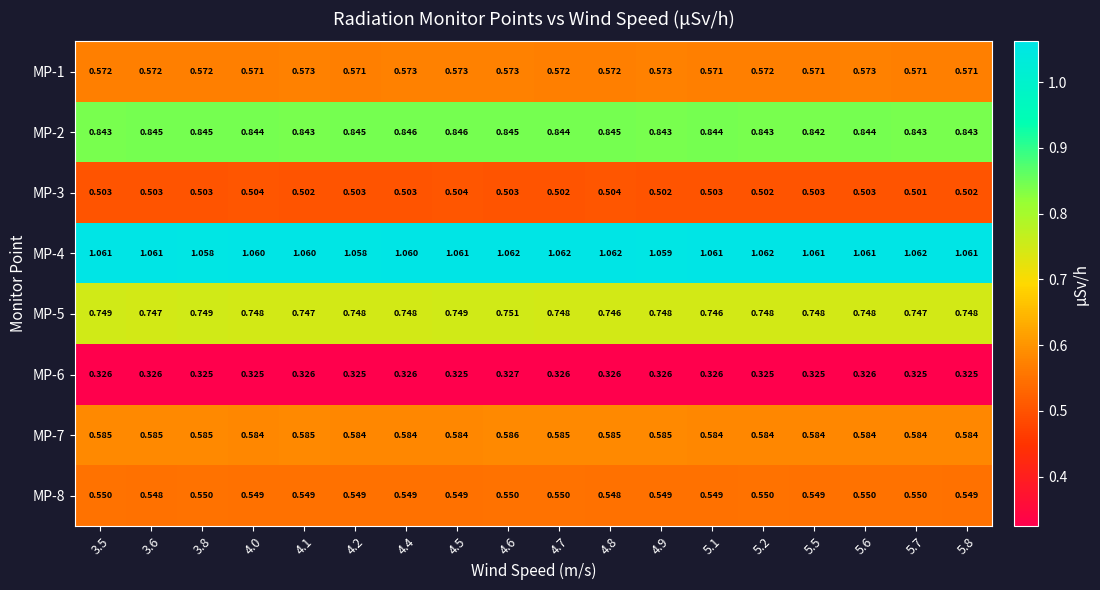

At how many categories does at least one series exceed 0?

18